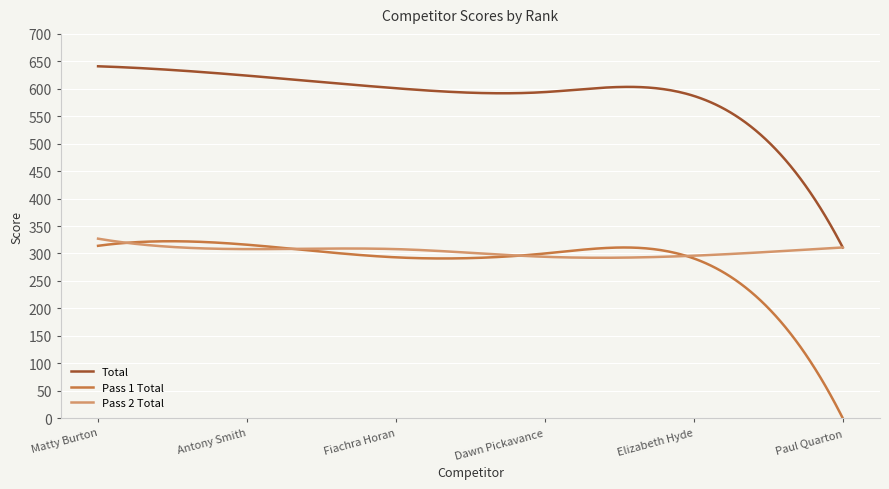

What is the sum of all Total values?

175374.8